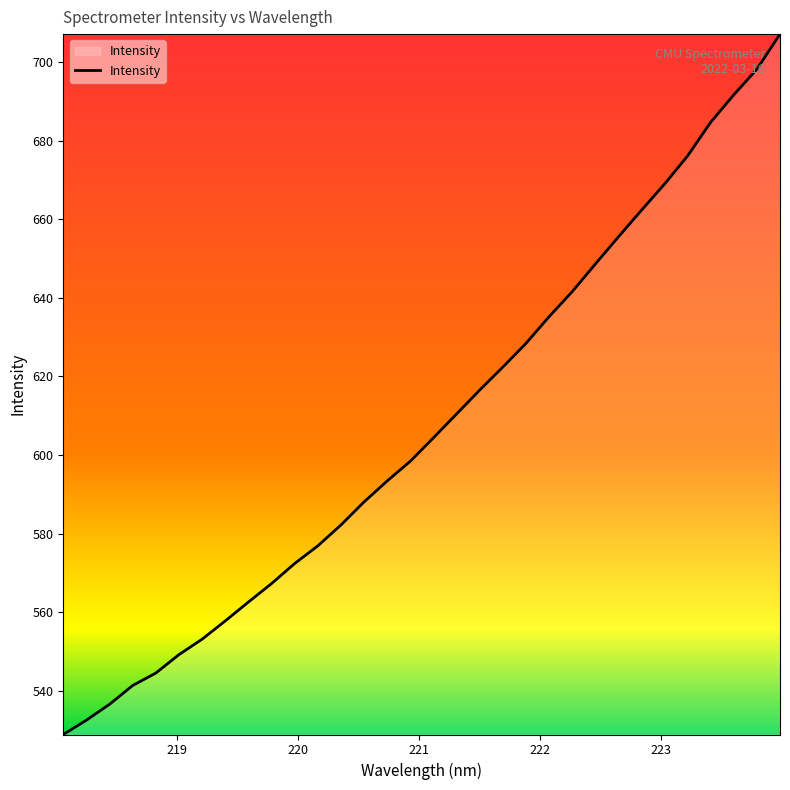

Reading left to right, transcribe all the data shown in this chart.

528.9	532.5	536.6	541.4	544.5	549.2	553.1	557.8	562.6	567.3	572.4	576.9	582.2	588.1	593.4	598.4	604.4	610.4	616.5	622.4	628.4	635.2	641.5	648.5	655.5	662.3	668.9	676.1	684.7	691.6	698.2	707.1